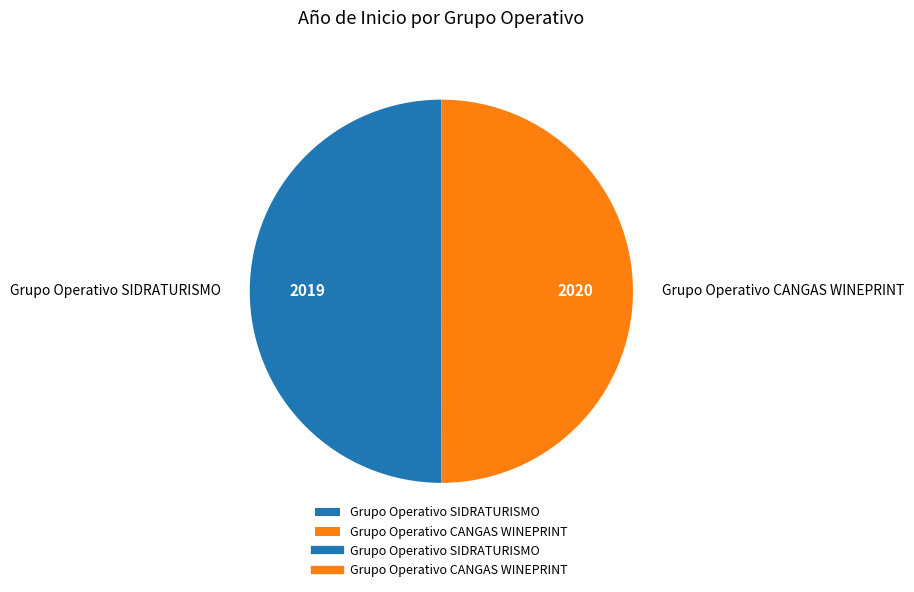

True or false: Grupo Operativo CANGAS WINEPRINT accounts for 92% of the total.

False